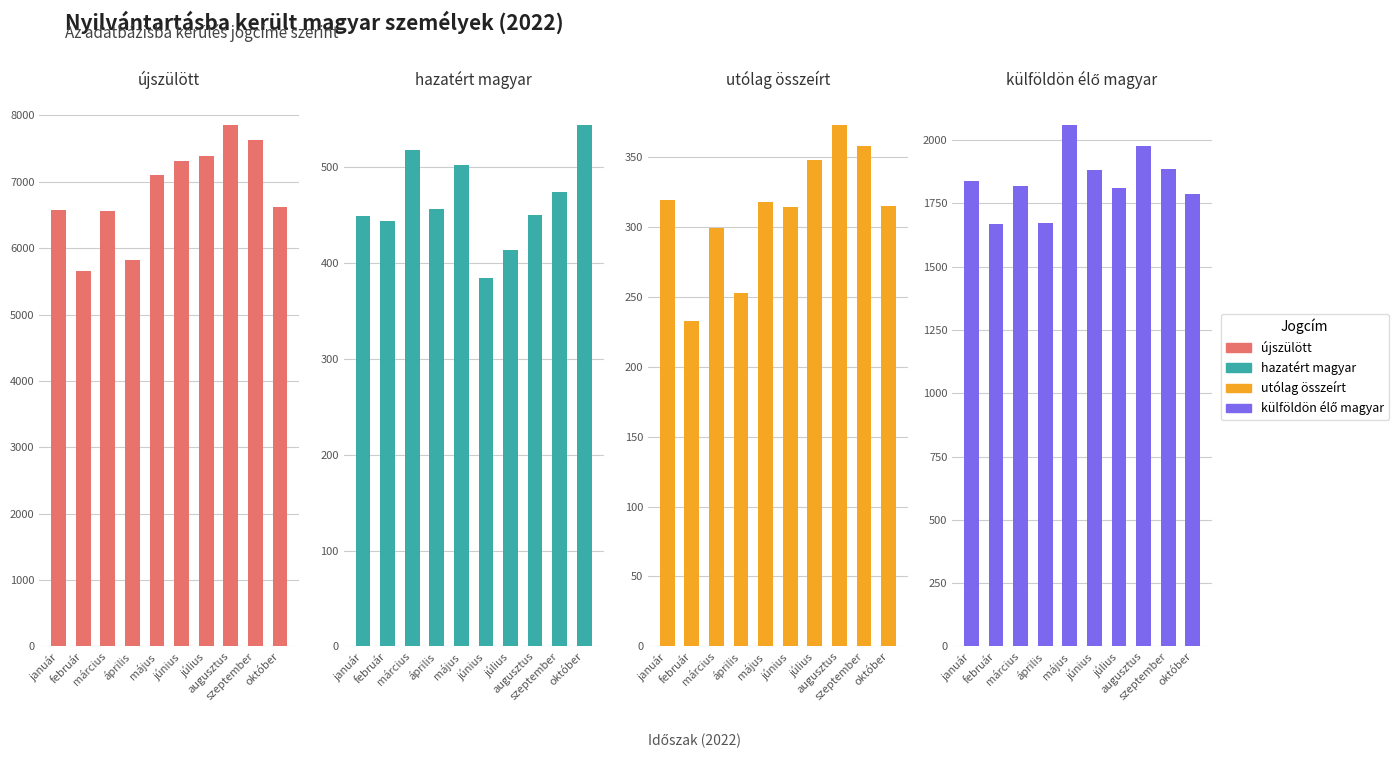

What are all the series names shown in the legend?

újszülött, hazatért magyar, utólag összeírt, külföldön élő magyar